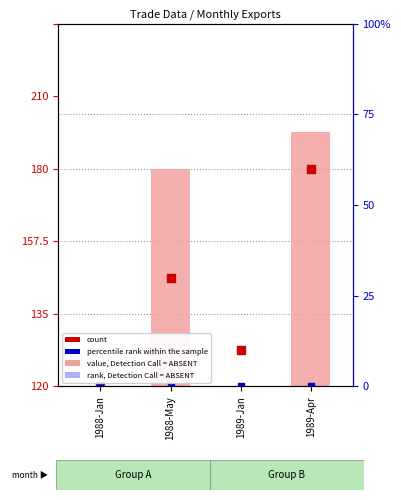

Is the value of percentile rank within the sample at 1989-Jan greater than the value of rank, Detection Call = ABSENT at 1988-May?

No